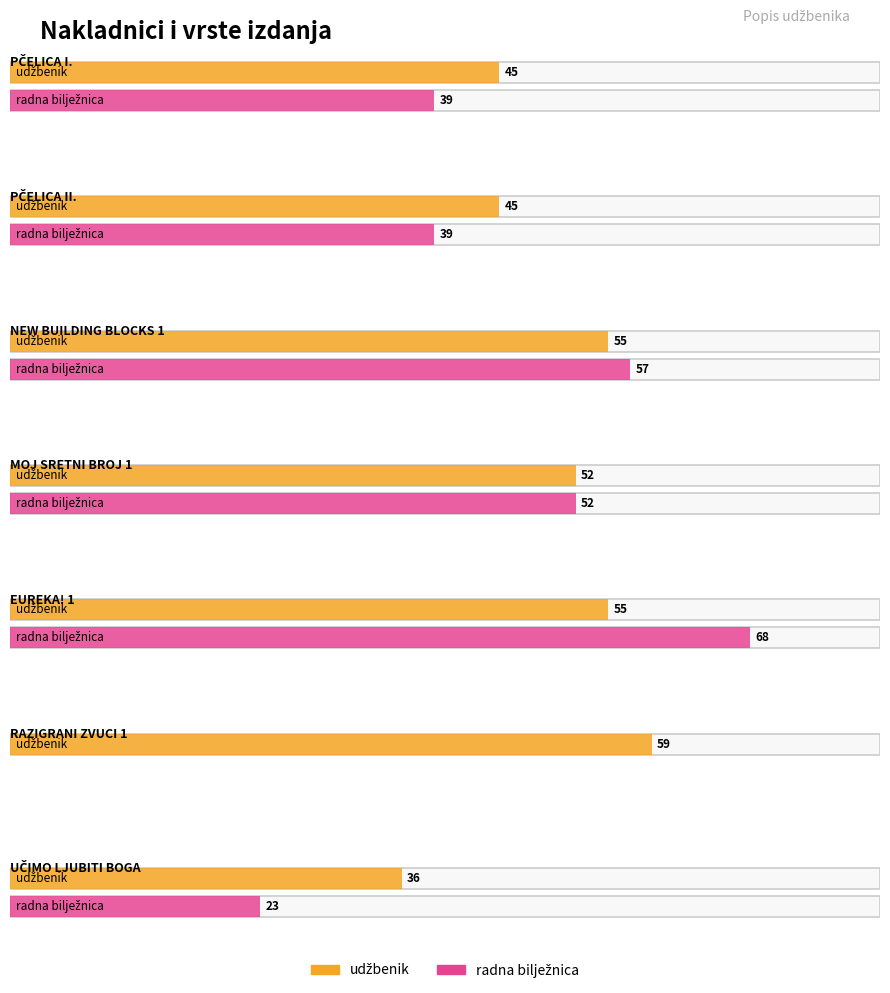

What is the total value across all series at EUREKA! 1?

123